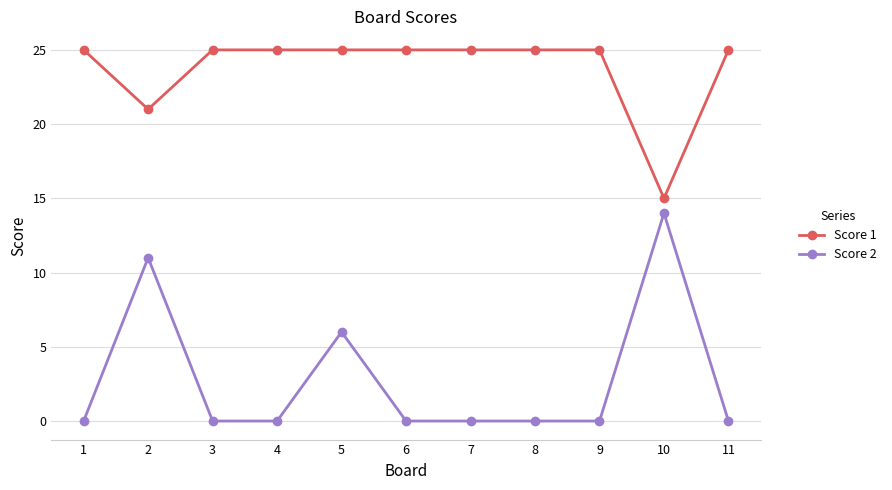

Which series changed the most between 2 and 8?

Score 2